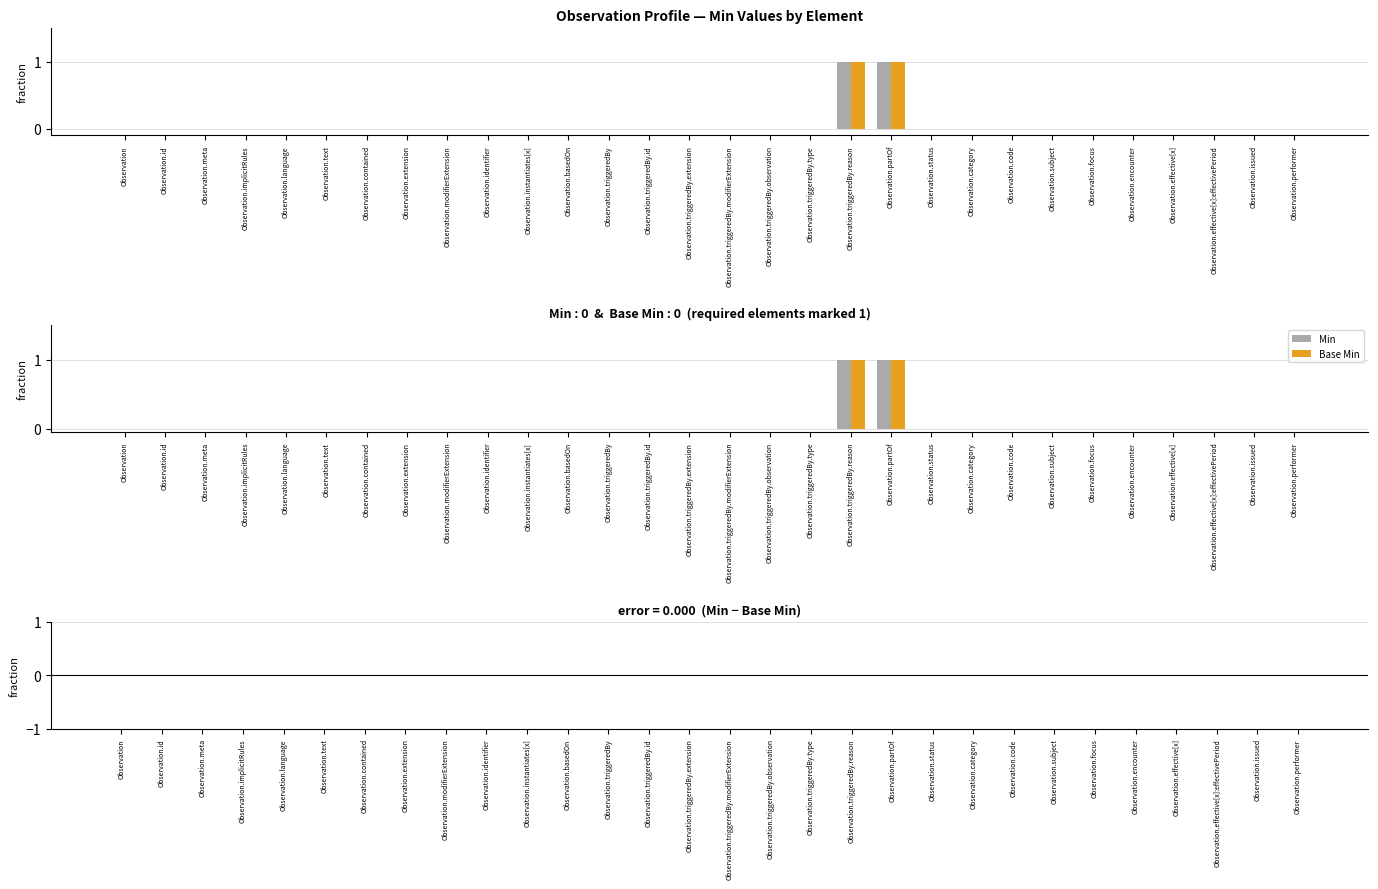

True or false: Min has a value of 1 at Observation.triggeredBy.reason.

True